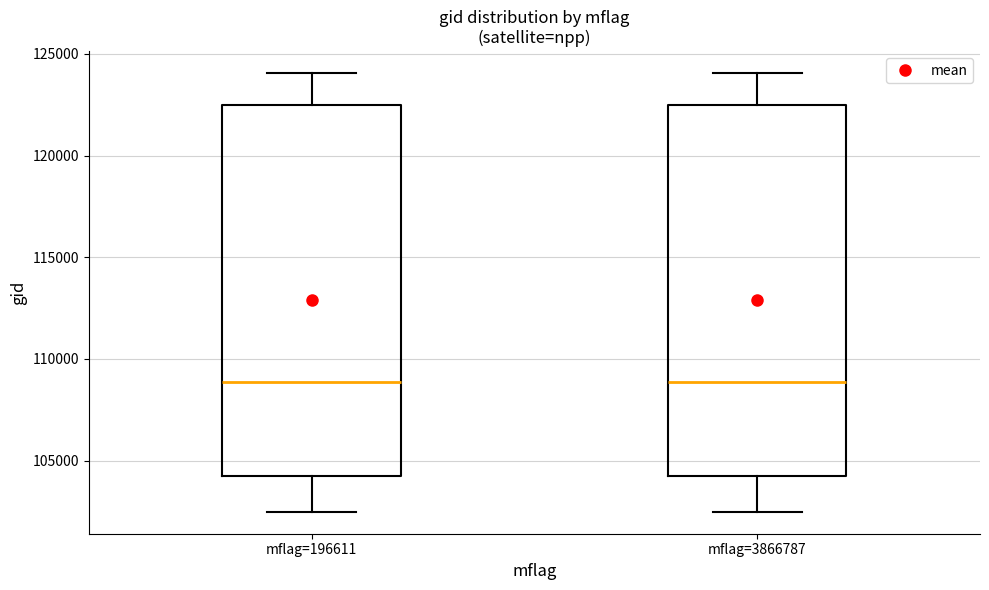

Reading left to right, read every box against the y-axis: the position of its median line, the range the box covers, and the ends of its whiskers. The values are not printed on the chart, so give them approximately, as read against the axis.

mflag=196611: median 109000, box 104000 to 122500, whiskers 102500 to 124000
mflag=3866787: median 109000, box 104000 to 122500, whiskers 102500 to 124000